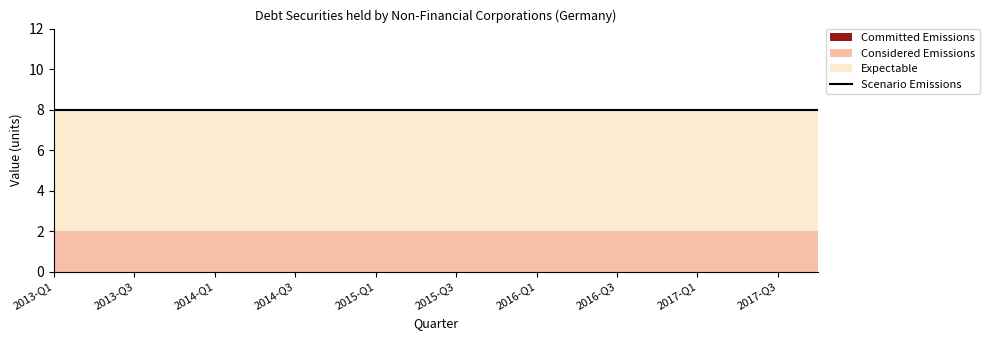

Which category has the lowest value across all series?

2013-Q1